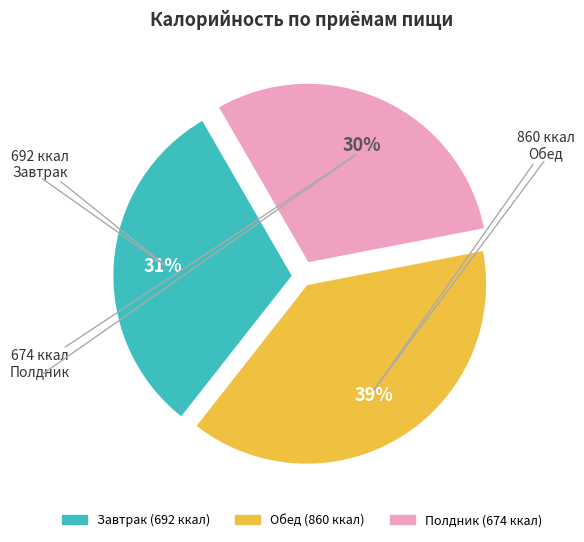

Does any single category account for the majority?

No